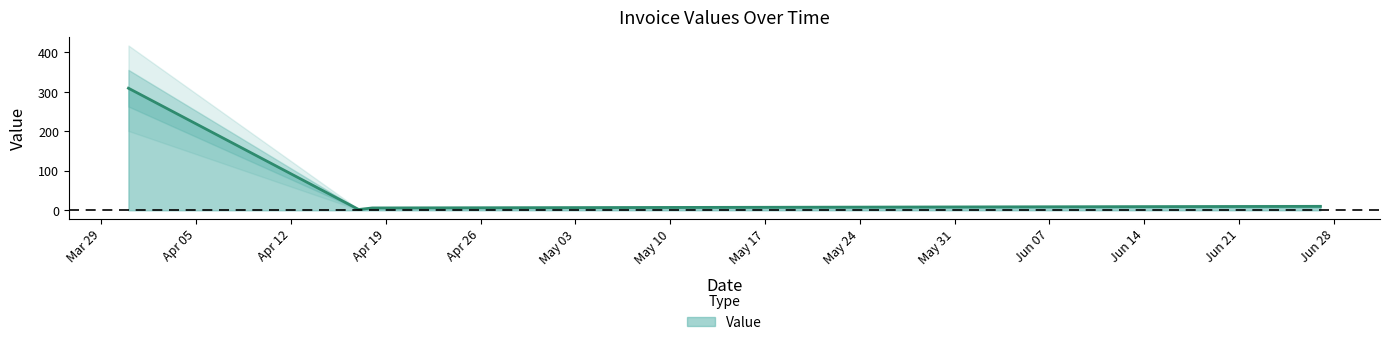

Approximately how many times larger is the value at 2021-06-27 compared to 2021-04-18?

1.7